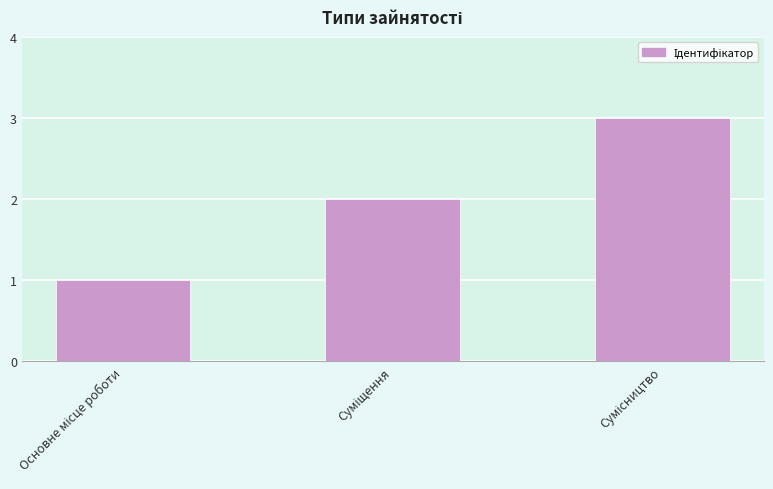

What is the greatest value displayed?

3